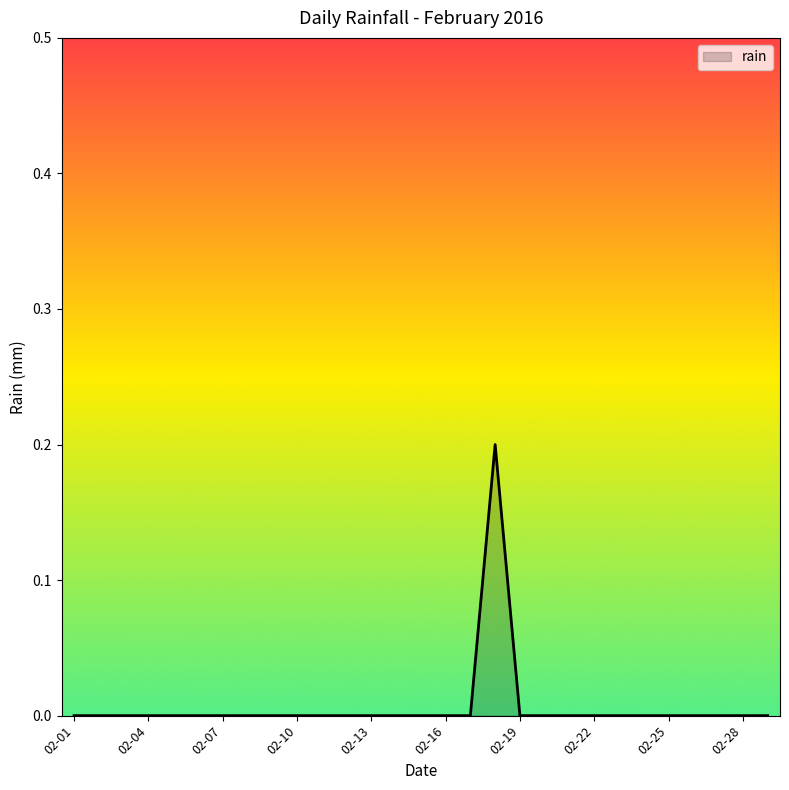

Does the chart have visible grid lines?

No